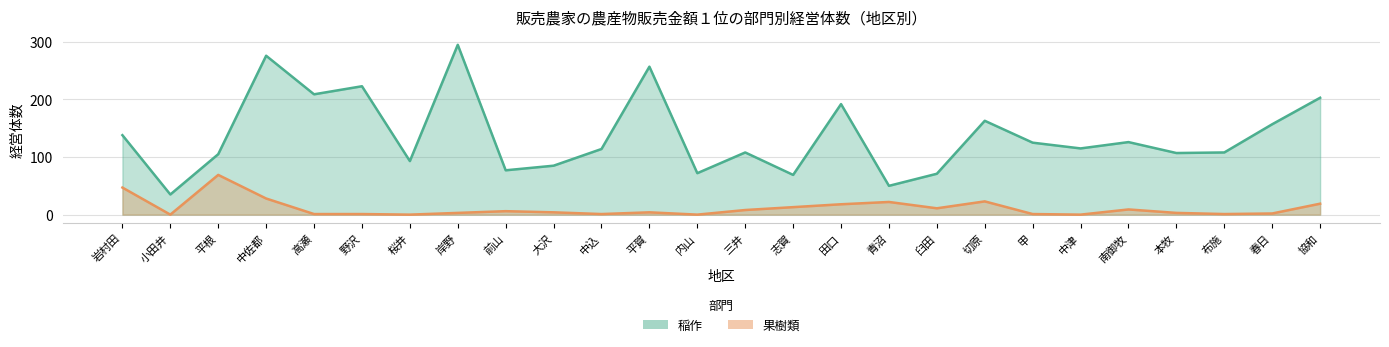

Reading left to right, transcribe all the data shown in this chart.

稲作: 138	35	105	276	209	223	93	295	77	85	114	257	72	108	69	192	50	71	163	125	115	126	107	108	157	203
果樹類: 47	0	69	28	1	1	0	3	6	4	1	4	0	8	13	18	22	11	23	1	0	9	3	1	2	19